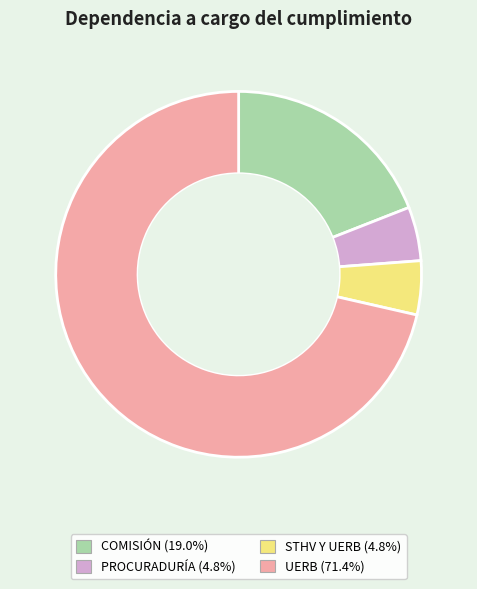

Approximately how many times larger is the value at COMISIÓN compared to STHV Y UERB?

4.0